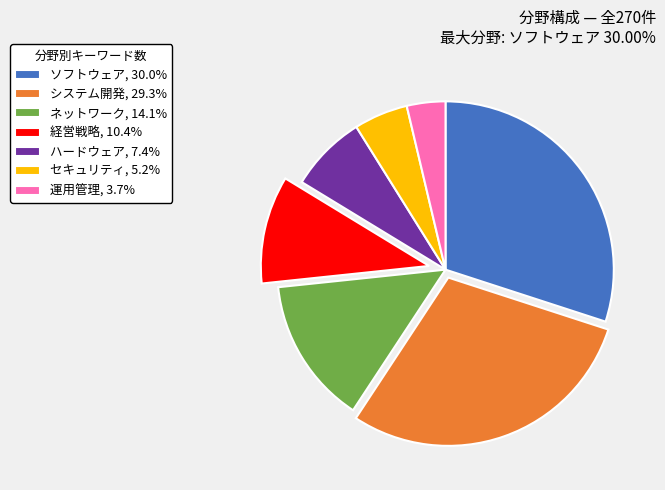

Is it true that ハードウェア is 18% of the pie?

False